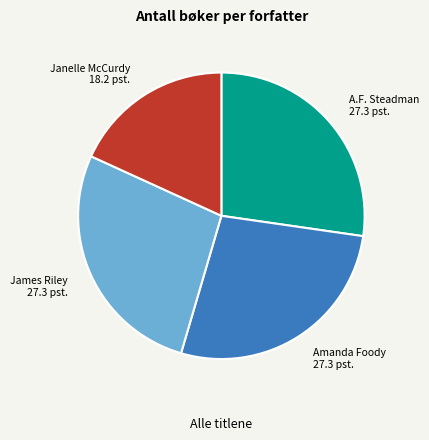

Is there a majority slice in this chart?

No